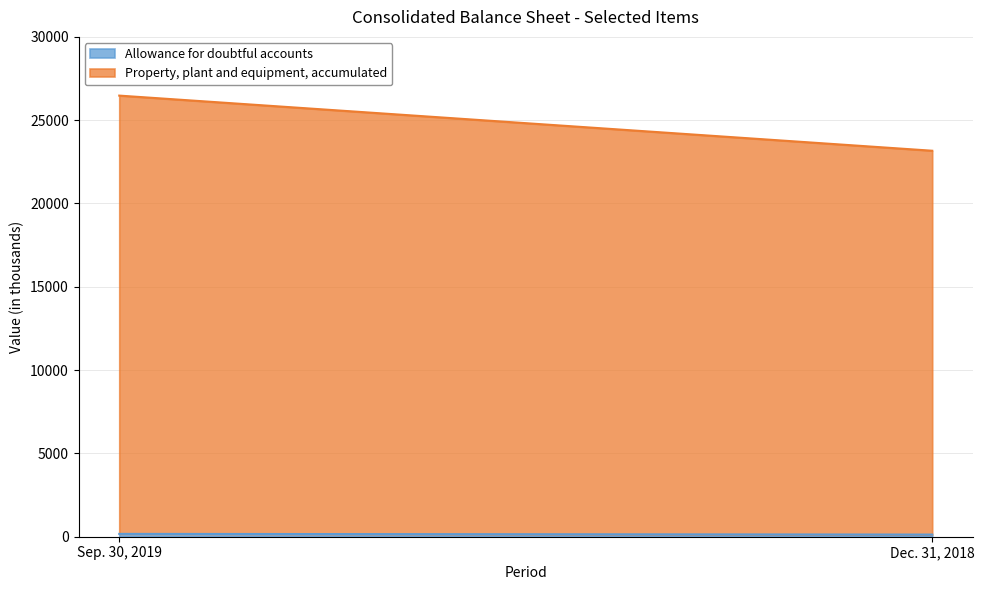

The Property, plant and equipment, accumulated series shows 23038 at Dec. 31, 2018. True or false?

True